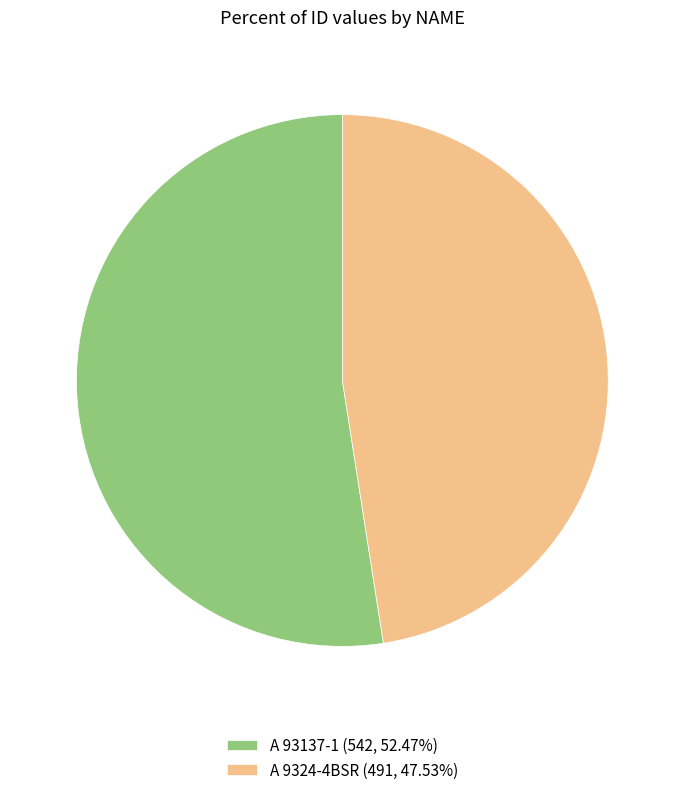

True or false: A 9324-4BSR accounts for 48% of the total.

True